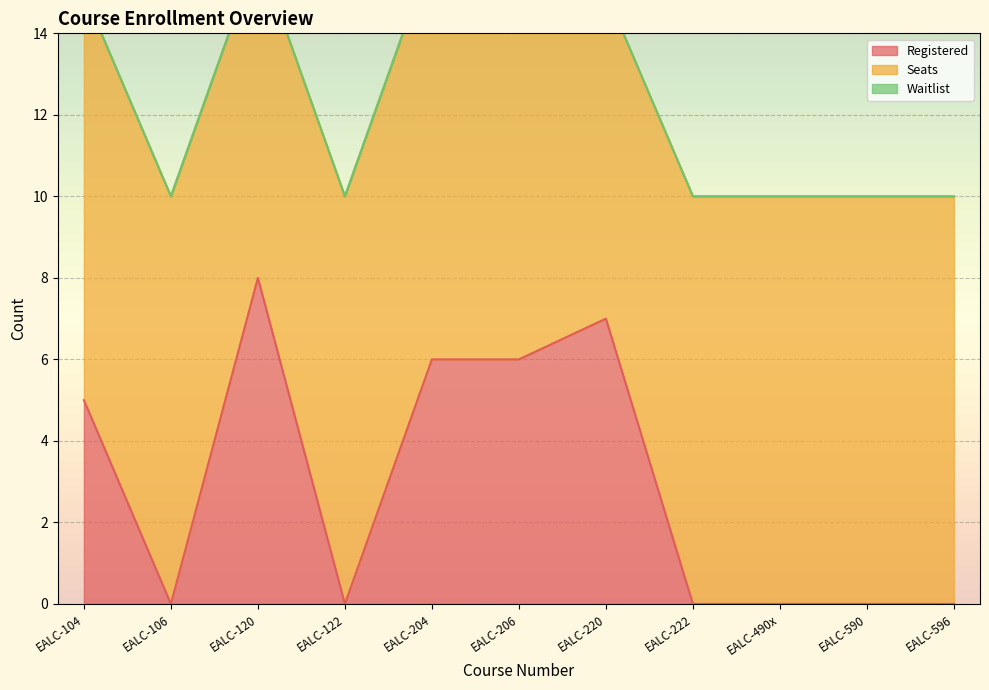

True or false: Seats and Waitlist cross at least once.

False